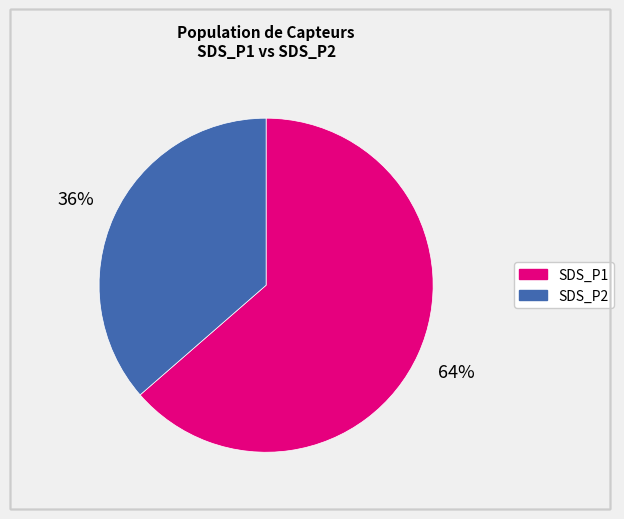

The SDS_P2 slice represents 50% of the pie. True or false?

False